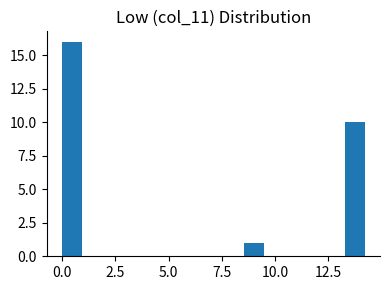

Around what value on the x-axis is the tallest bar? Give the approximate position of its centre, as read against the axis.

0.5